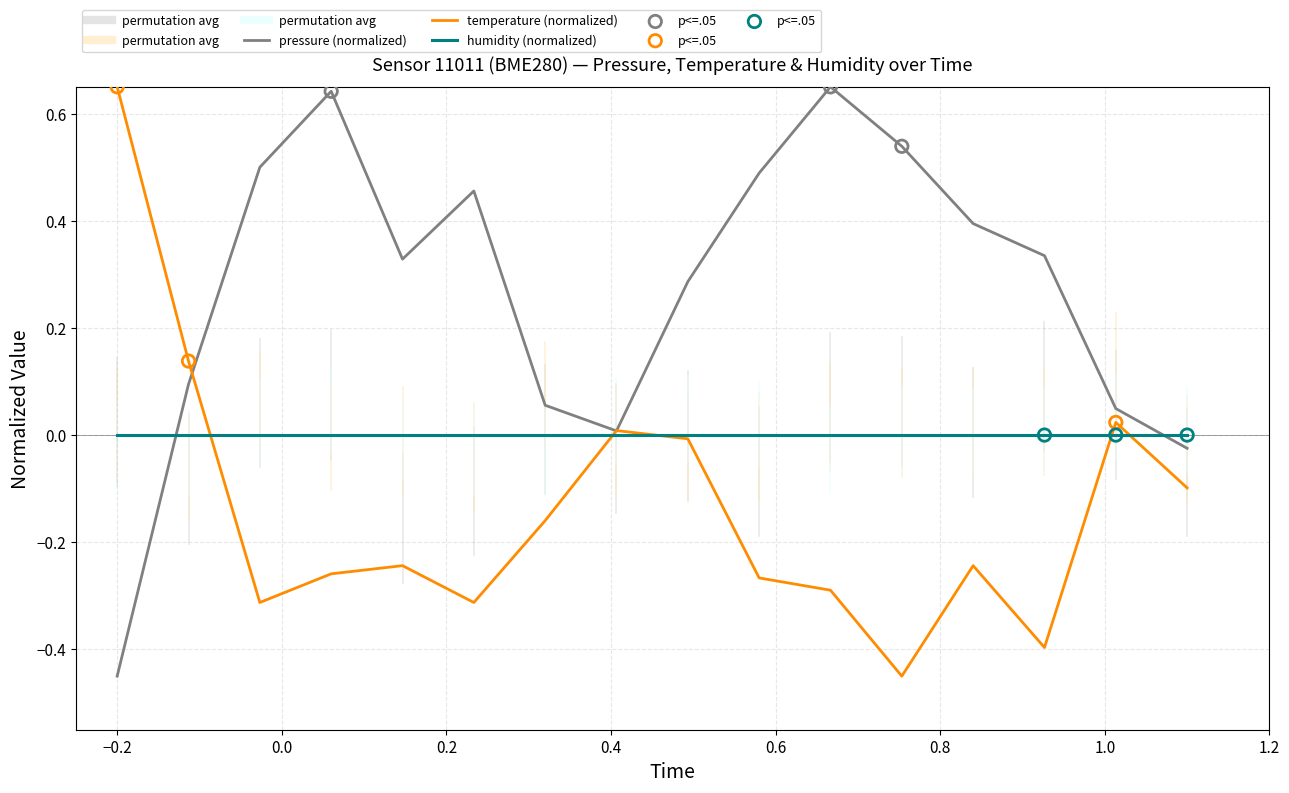

Which series has the largest total across all categories?

pressure (normalized)